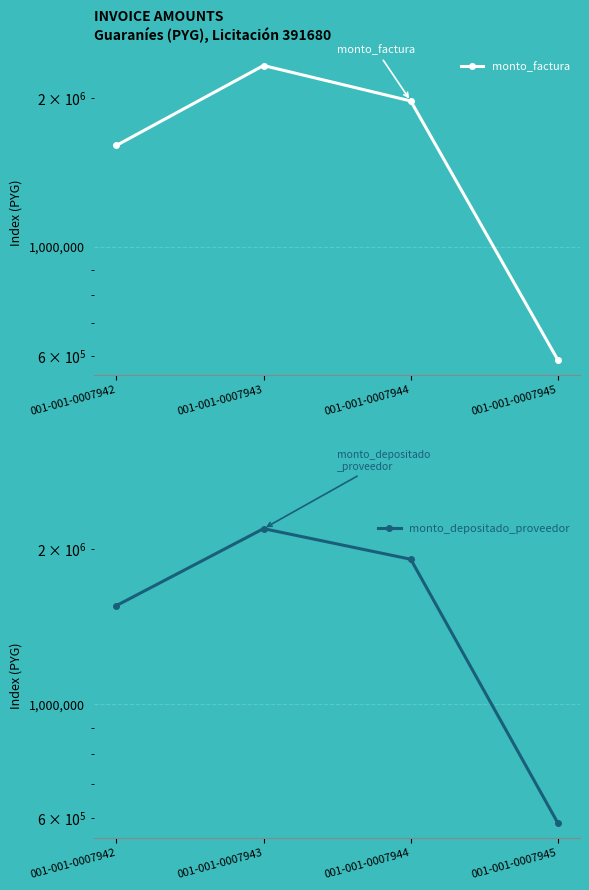

How many data points in monto_factura are above 1975000?

1